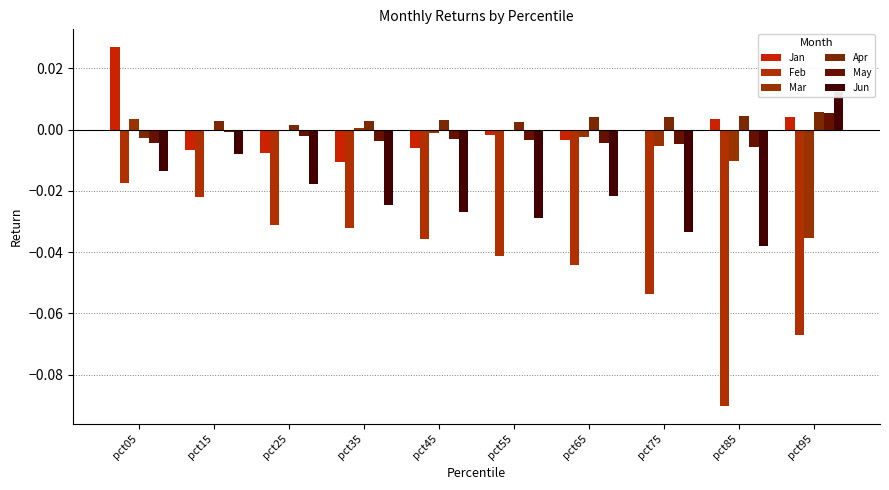

Count the Apr values in the range 0 to 1.

9